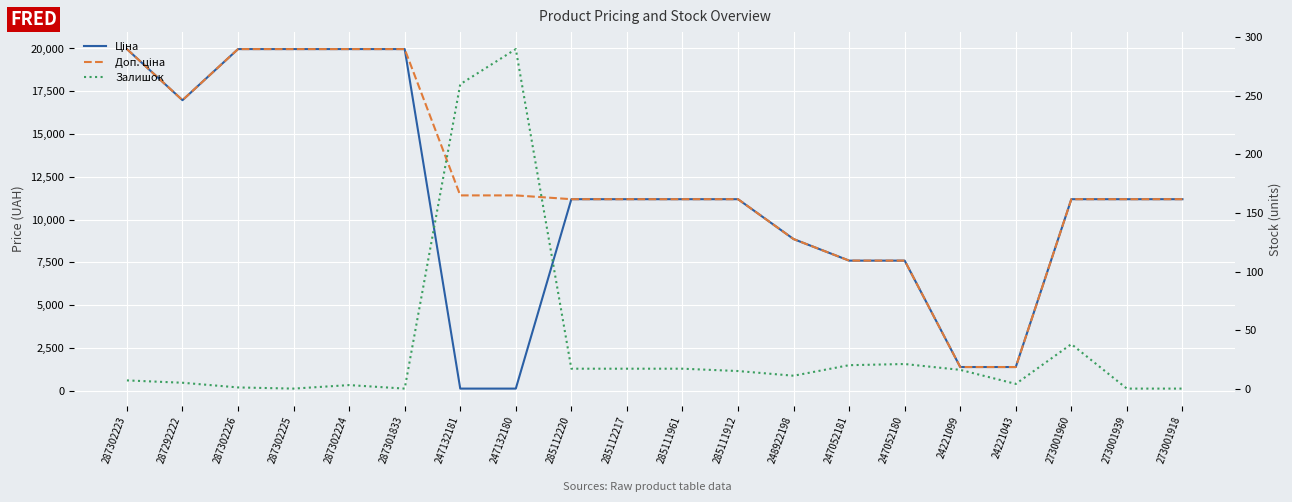

True or false: Доп. ціна and Ціна cross at least once.

False